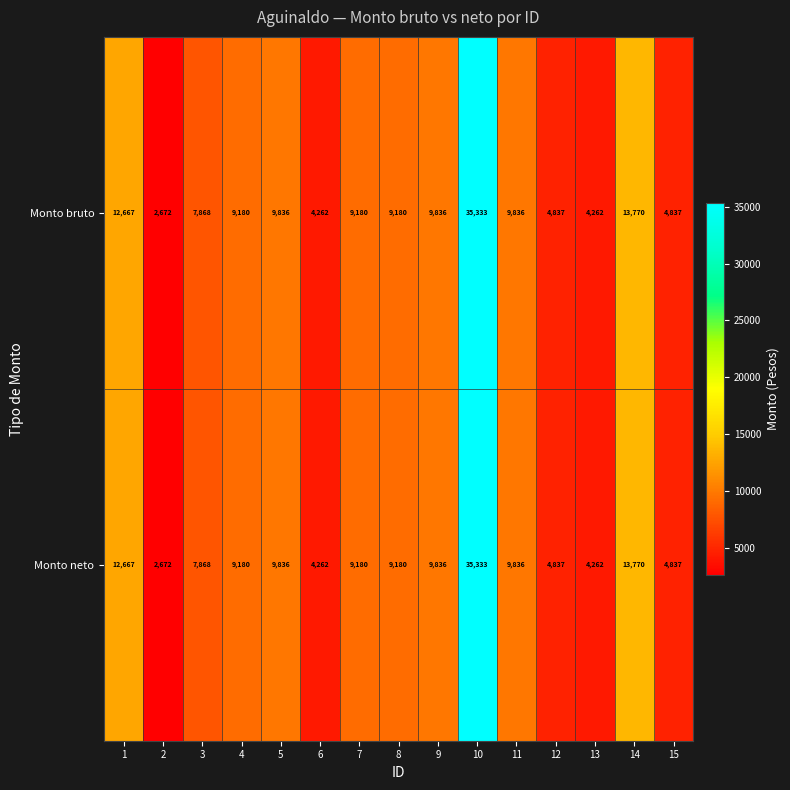

Is it true that Monto neto equals 13529 at 5?

False